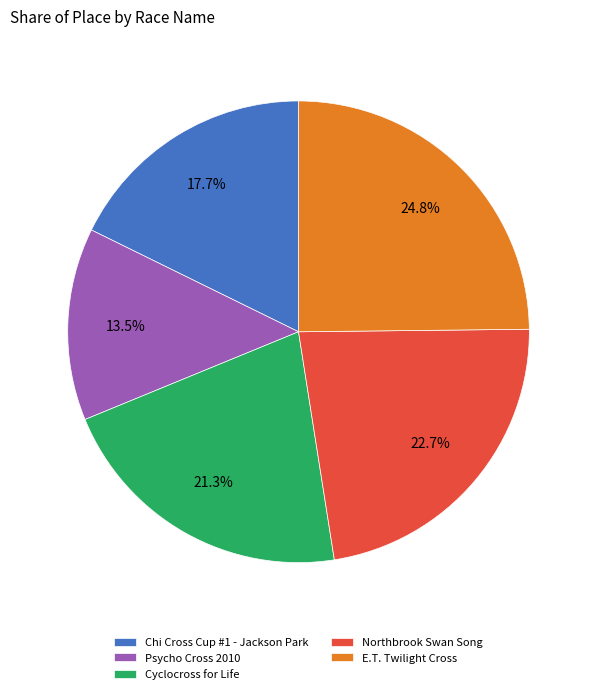

What percentage is NOT represented by Chi Cross Cup #1 - Jackson Park?

82.3%